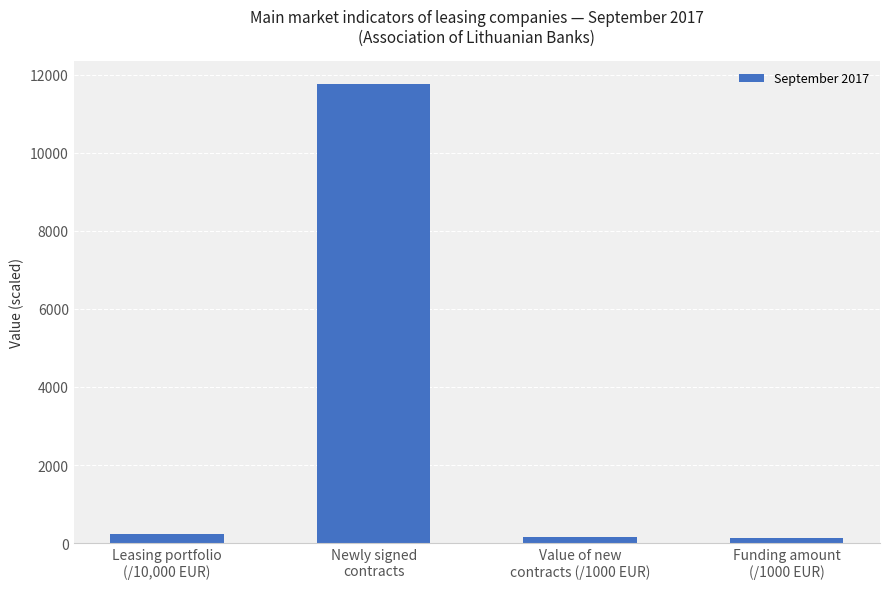

What is the maximum value shown in the chart?

11767.0